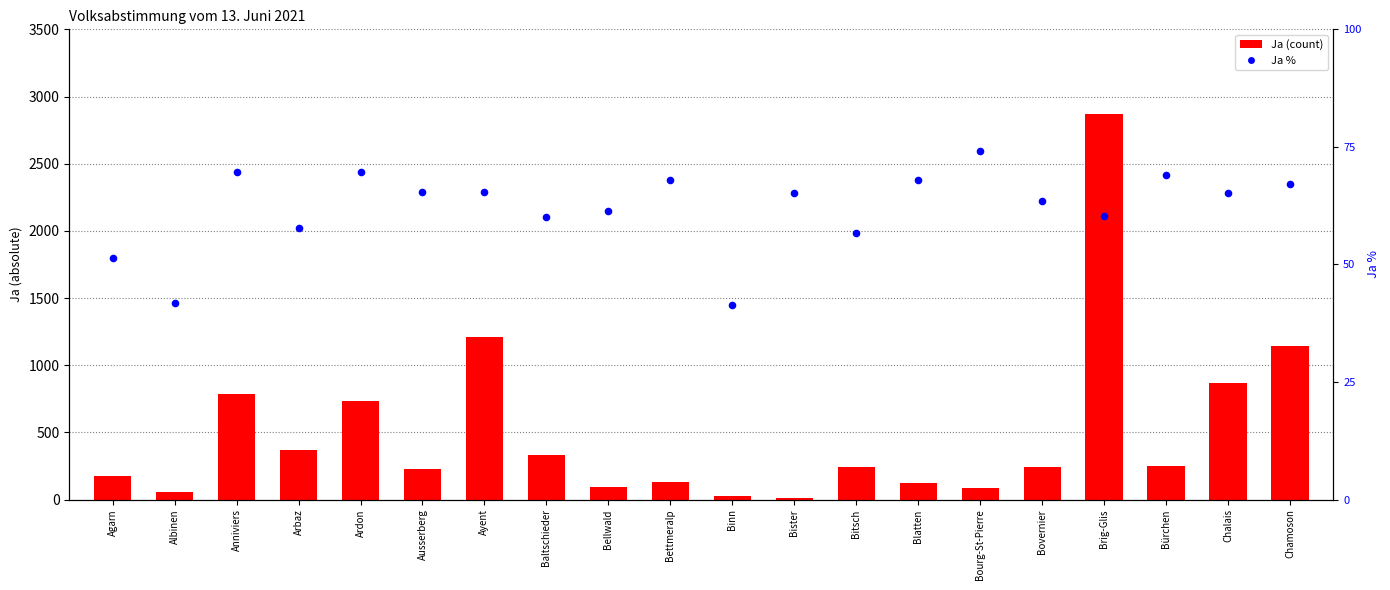

At how many categories does at least one series exceed 1510?

1